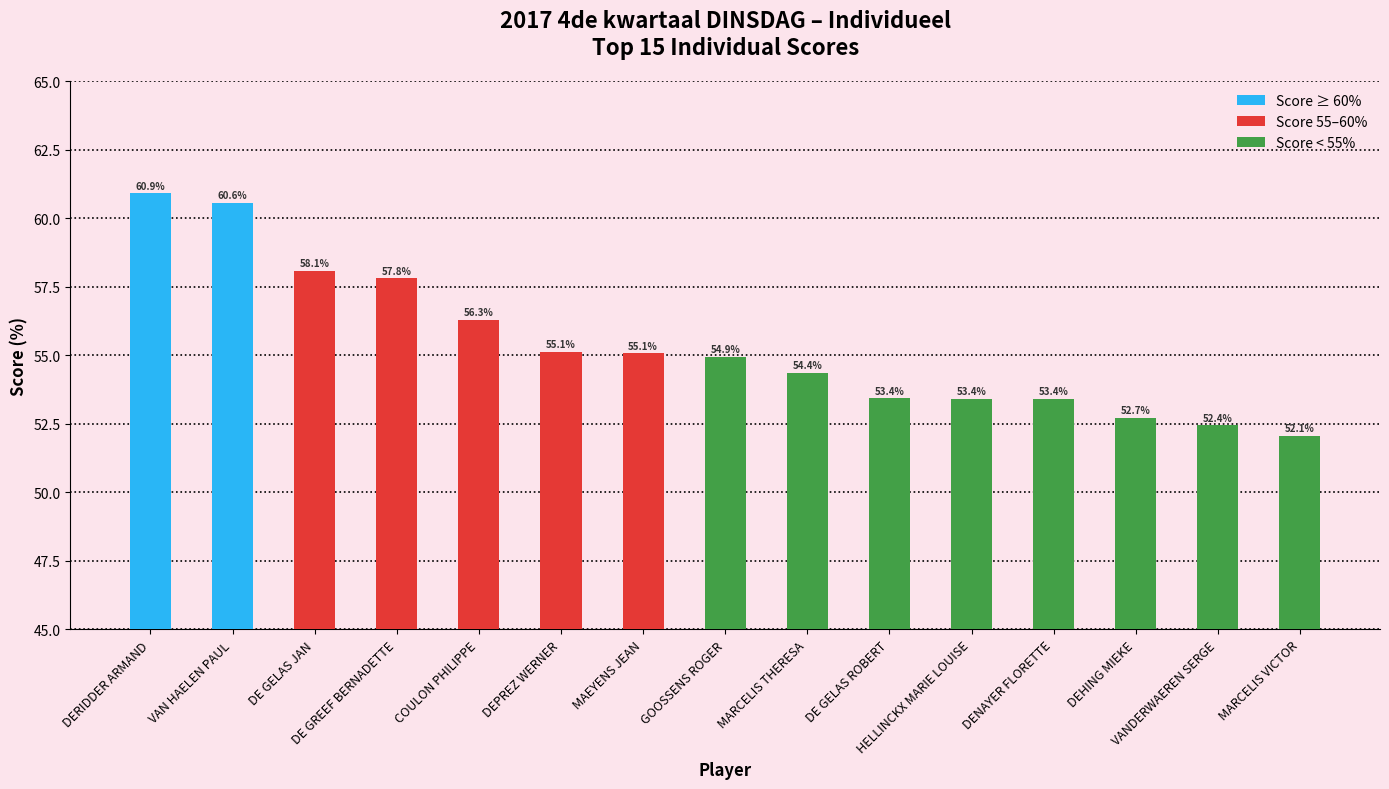

Count the number of data series in this chart.

1